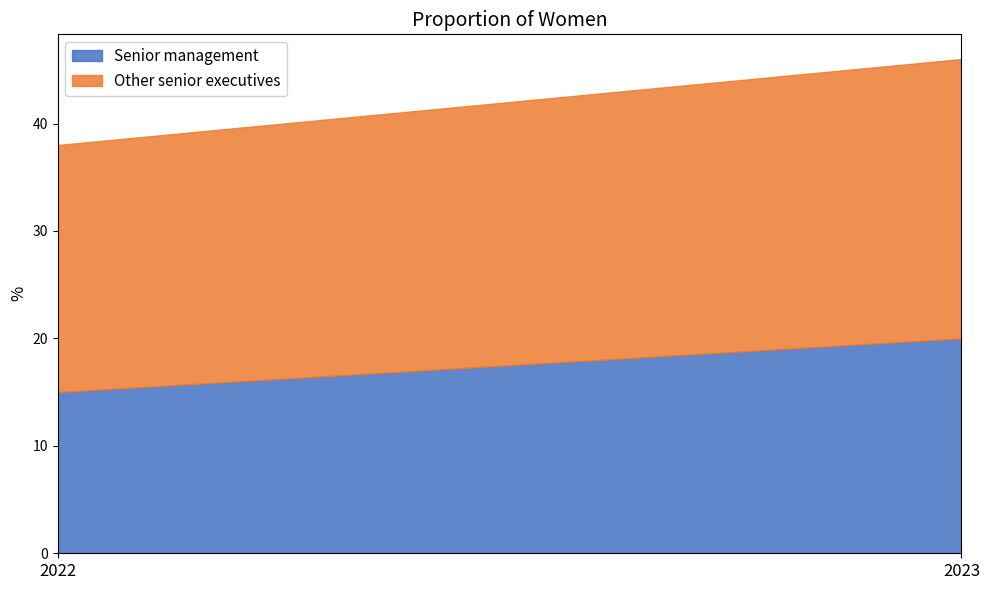

How many data points in Senior management are less than 20?

1